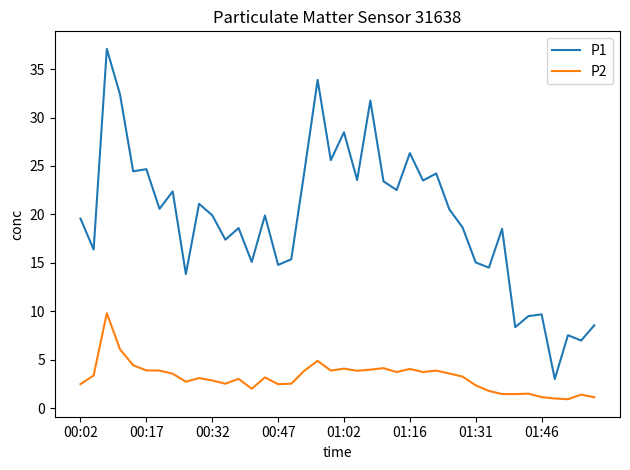

What are all the series names shown in the legend?

P1, P2